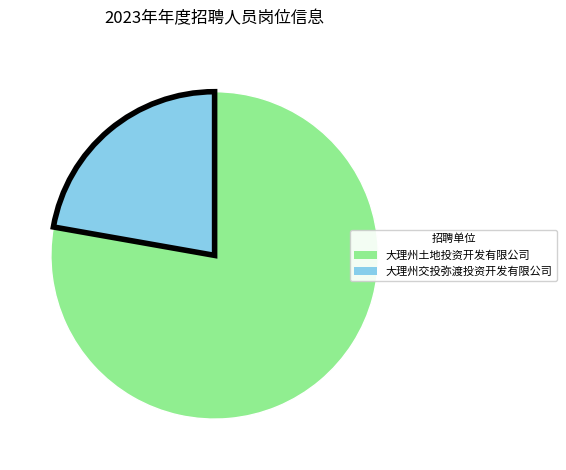

What is the majority slice?

大理州土地投资开发有限公司